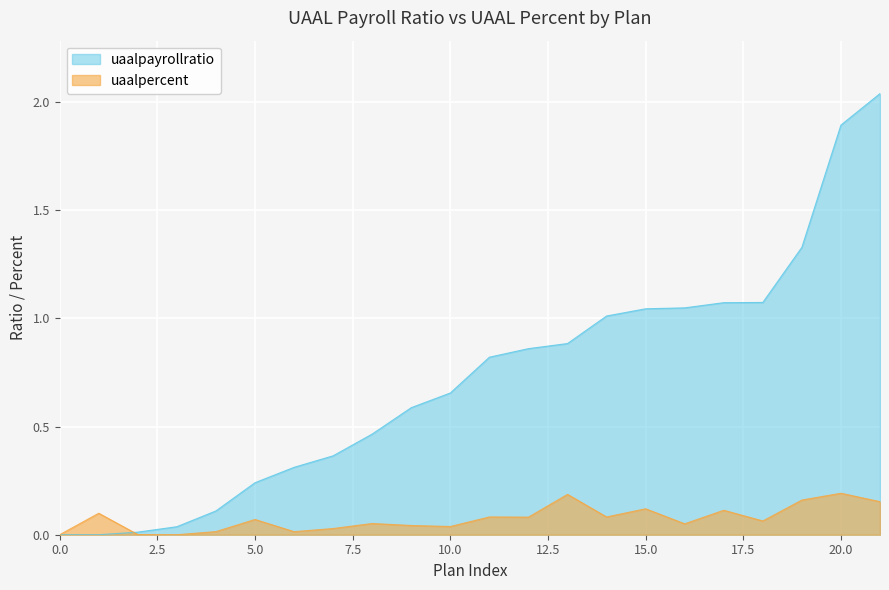

What is the average value of the uaalpercent series?

0.1